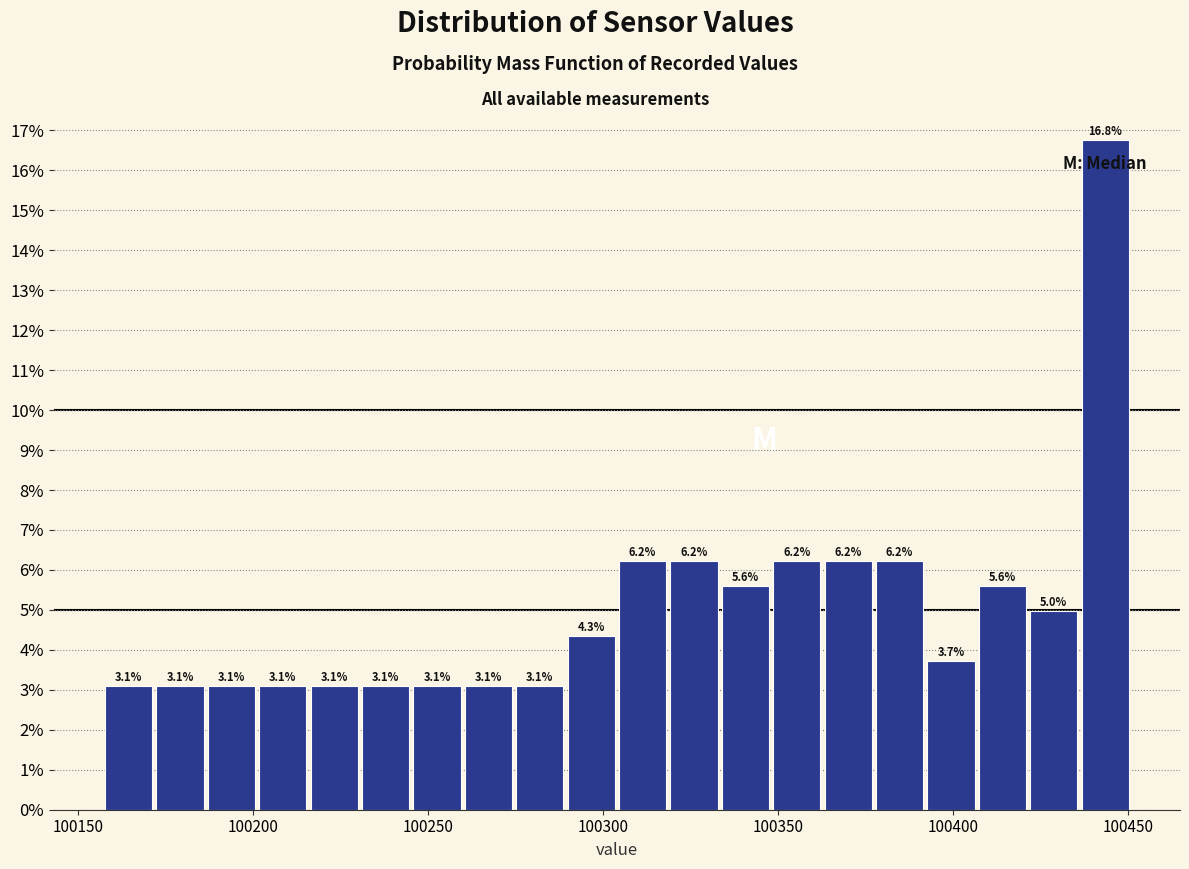

Read against the x-axis, roughly where is the centre of the tallest bar?

100445